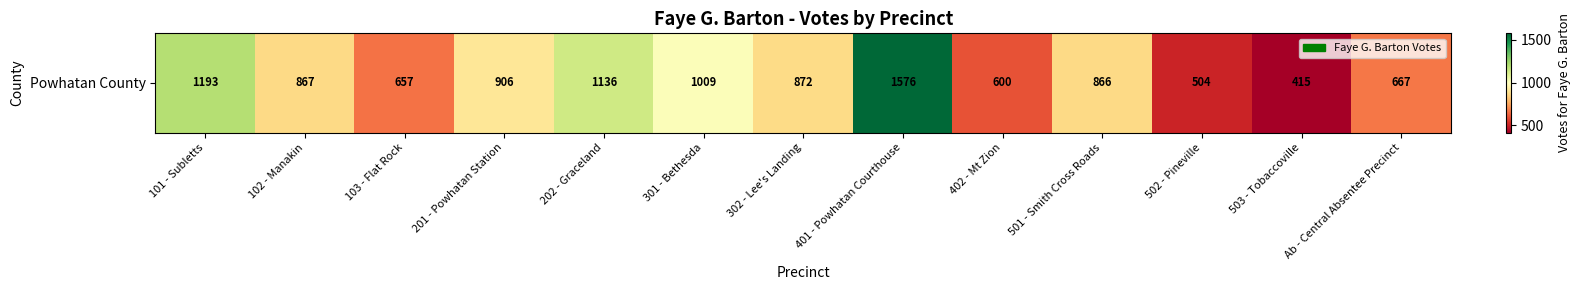

How many data points does each series have?

13